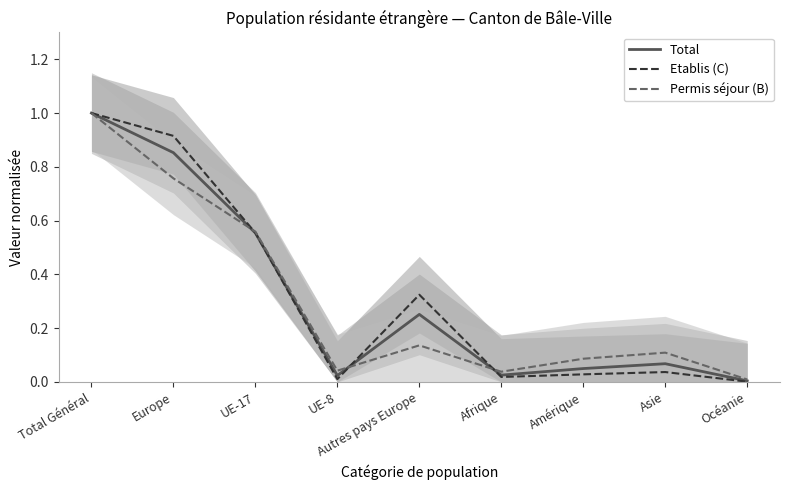

How many series are shown in this chart?

3